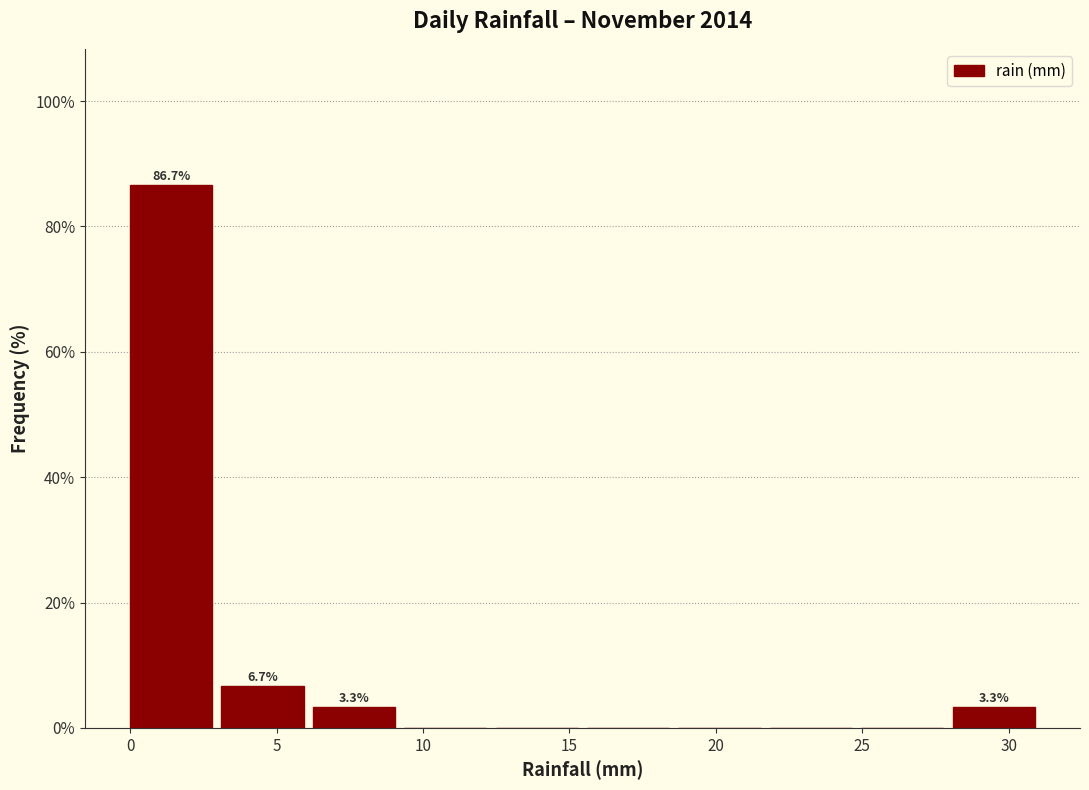

Over which range of the x-axis is the bar tallest?

0.0 to 3.0